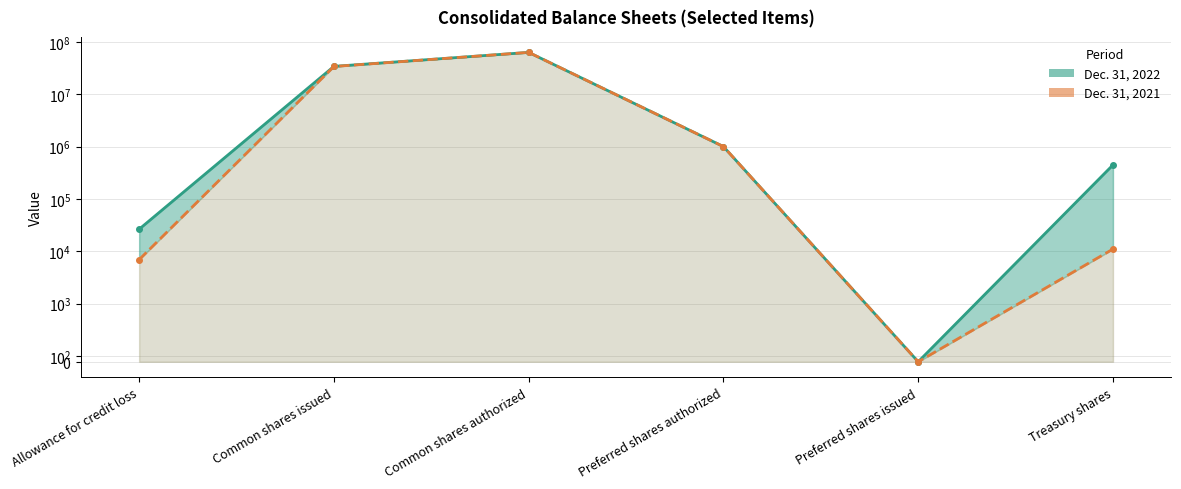

What is the difference between the maximum and minimum values in the Dec. 31, 2022 series?

63000000